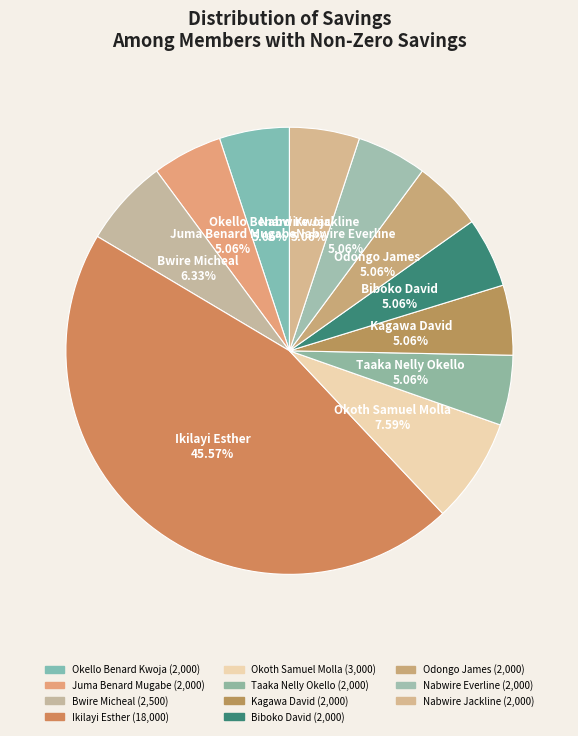

Does Biboko David represent more than half of the total?

No